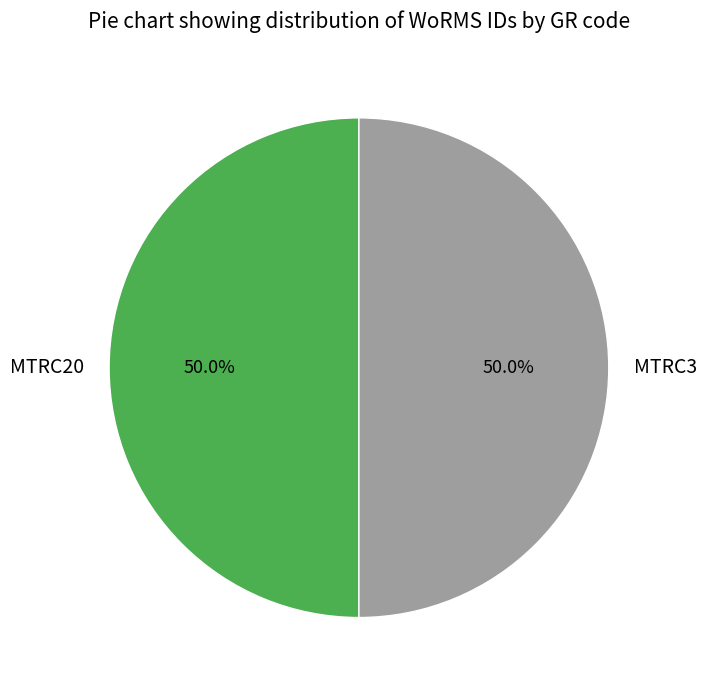

Approximately how many times larger is the value at MTRC20 compared to MTRC3?

1.0